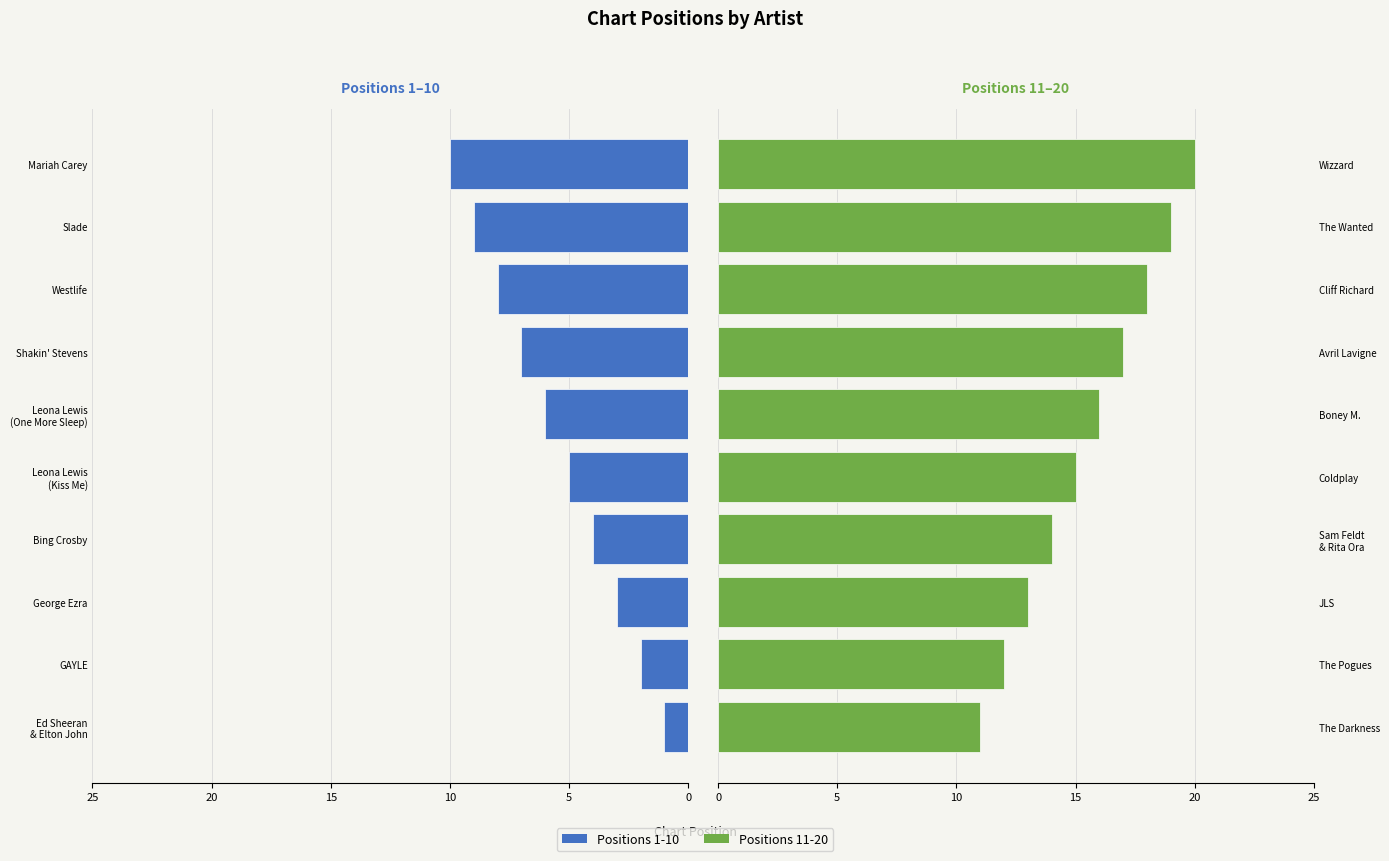

What position from the left is 7?

8